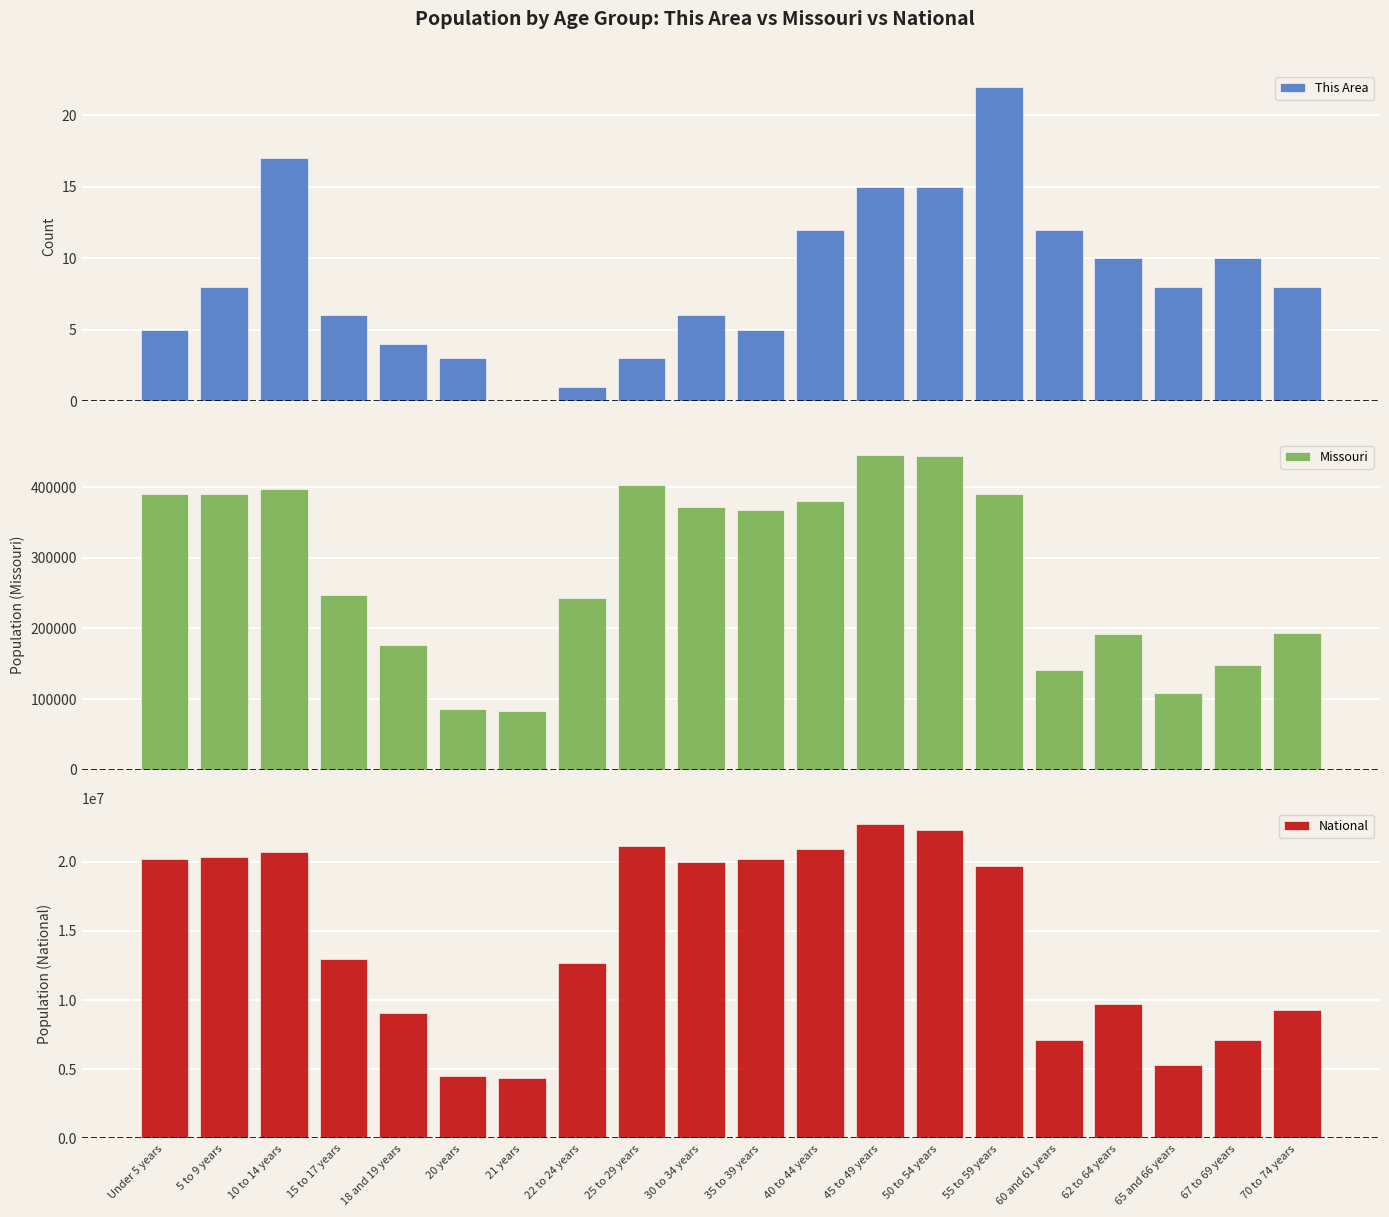

List the labels in order of Missouri value, smallest first.

21 years, 20 years, 65 and 66 years, 60 and 61 years, 67 to 69 years, 18 and 19 years, 62 to 64 years, 70 to 74 years, 22 to 24 years, 15 to 17 years, 35 to 39 years, 30 to 34 years, 40 to 44 years, 55 to 59 years, Under 5 years, 5 to 9 years, 10 to 14 years, 25 to 29 years, 50 to 54 years, 45 to 49 years